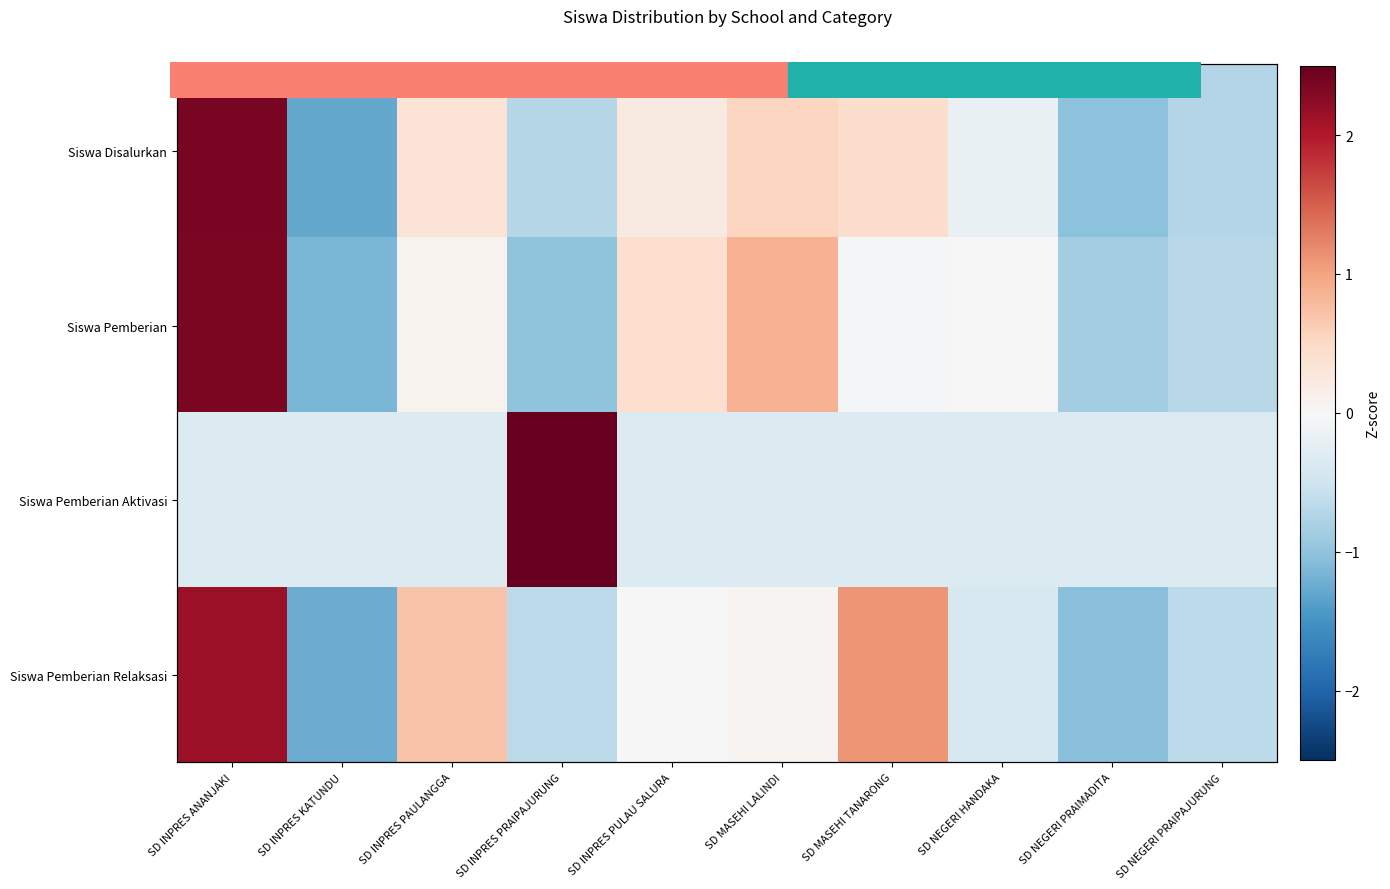

What is the spread (max minus min) of values at SD INPRES PAULANGGA?

1.0